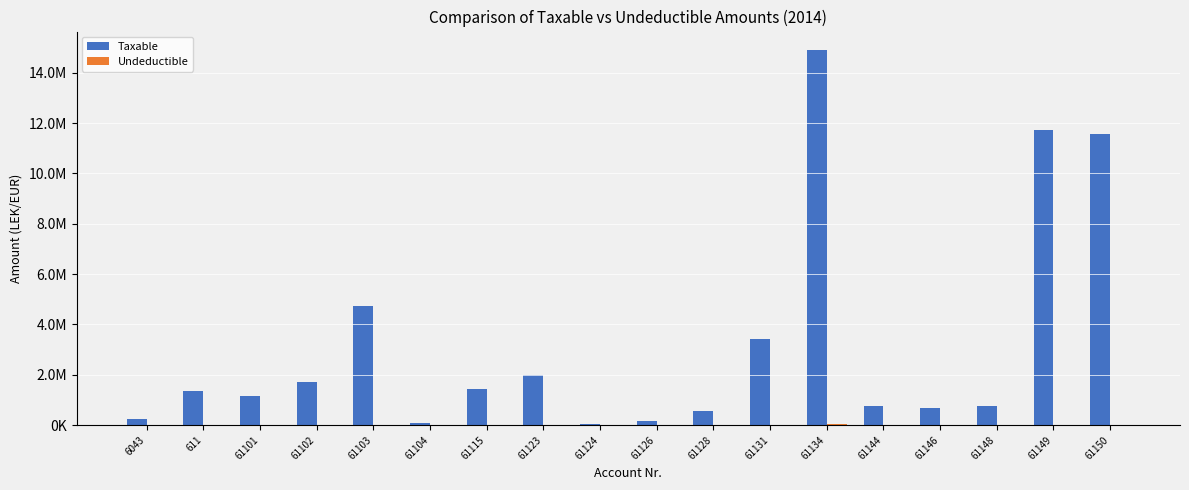

At how many categories does at least one series exceed 4876315?

3